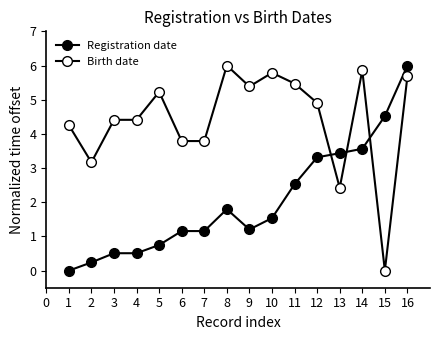

Does the chart have visible grid lines?

No